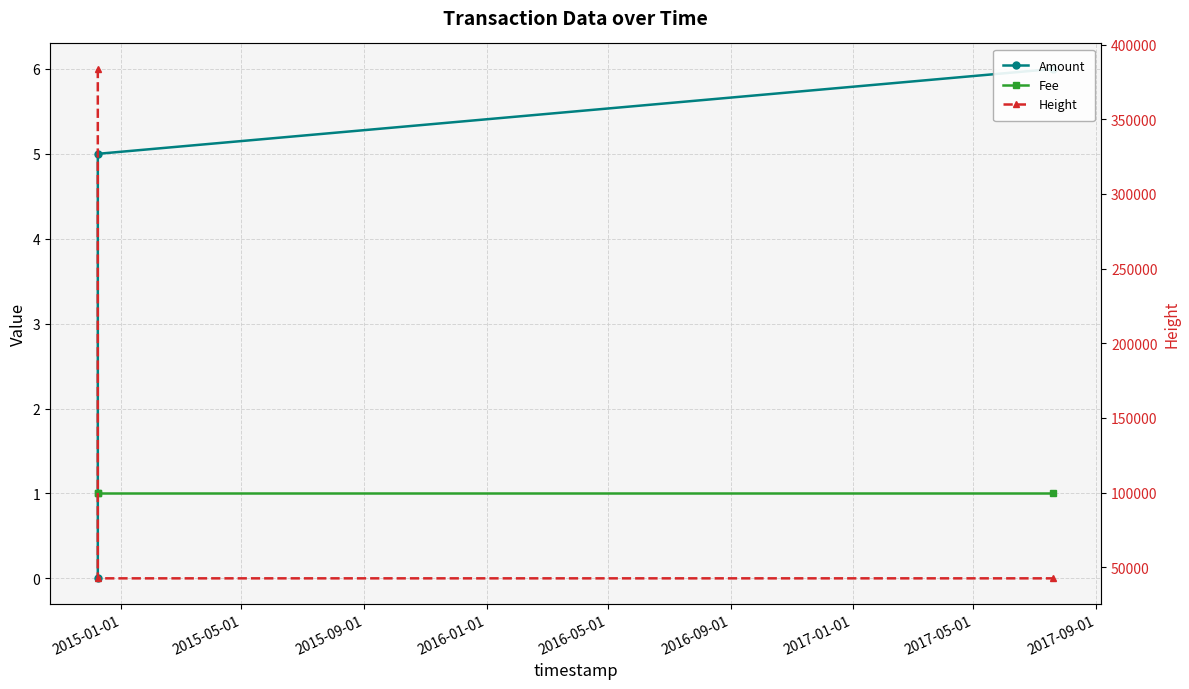

Which series has the largest total across all categories?

Height